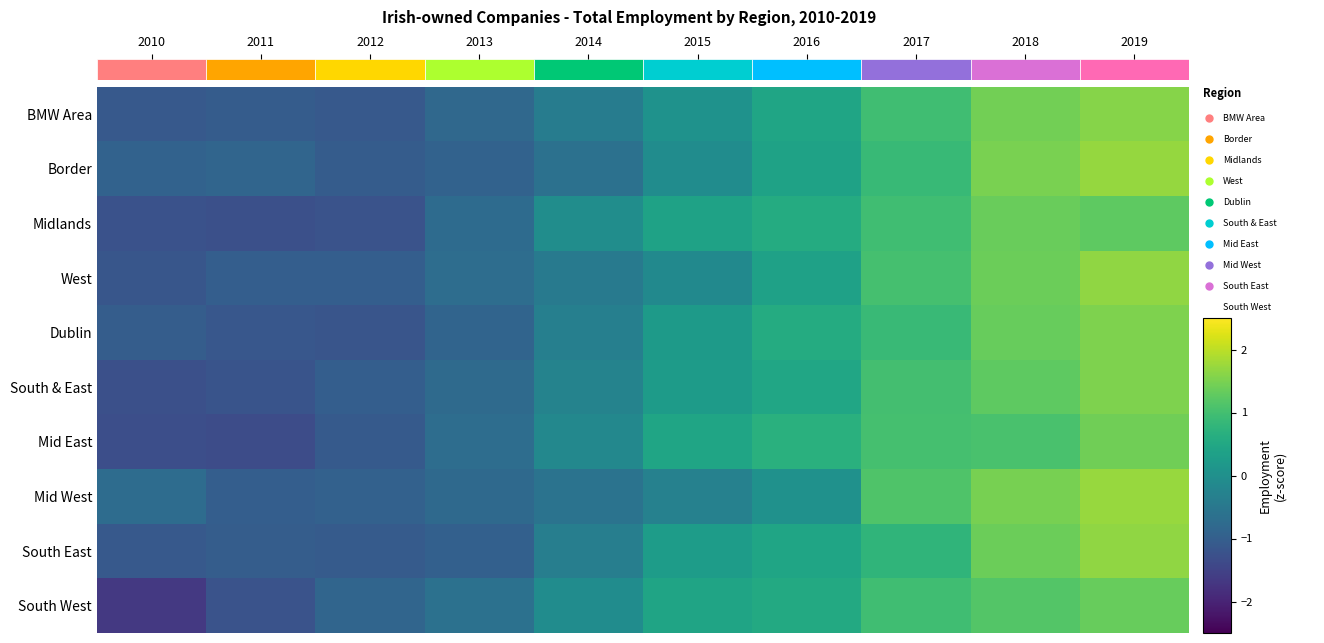

At which category is the sum across all series the highest?

2019